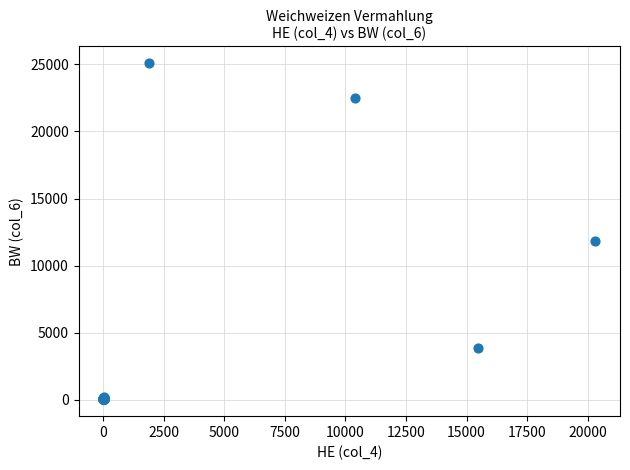

What Y value in the scatter plot is closest to 12562?

11862